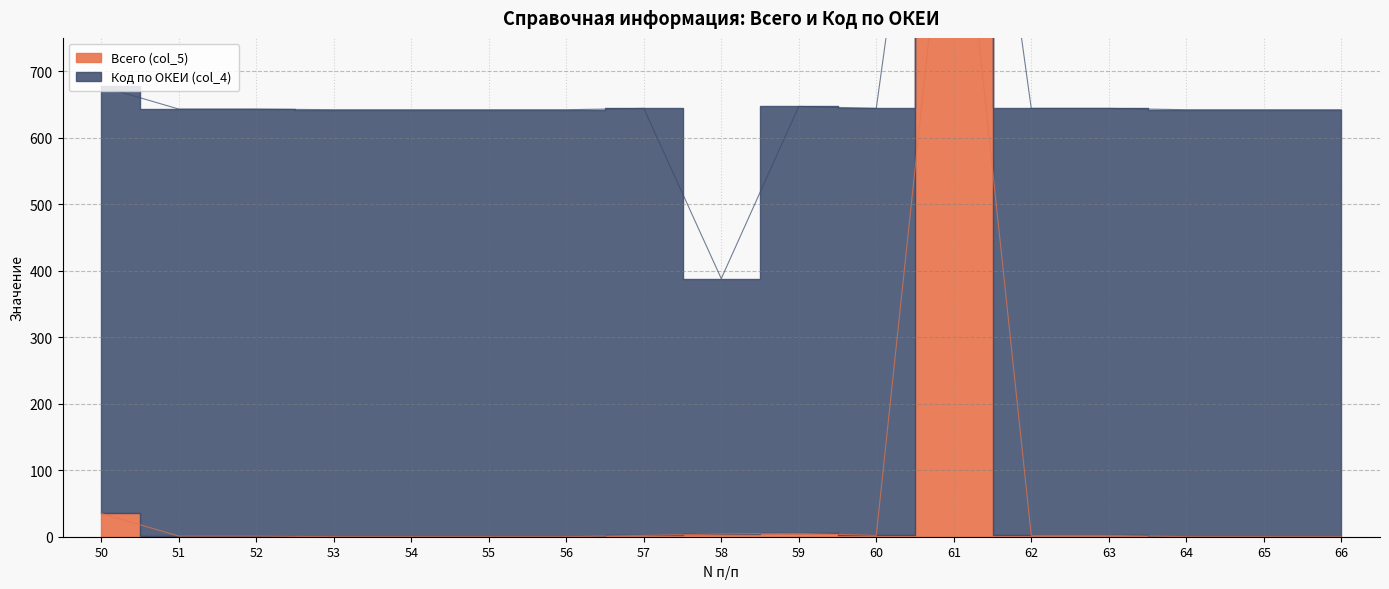

How many points are lower than both their immediate neighbors (excluding endpoints)?

1